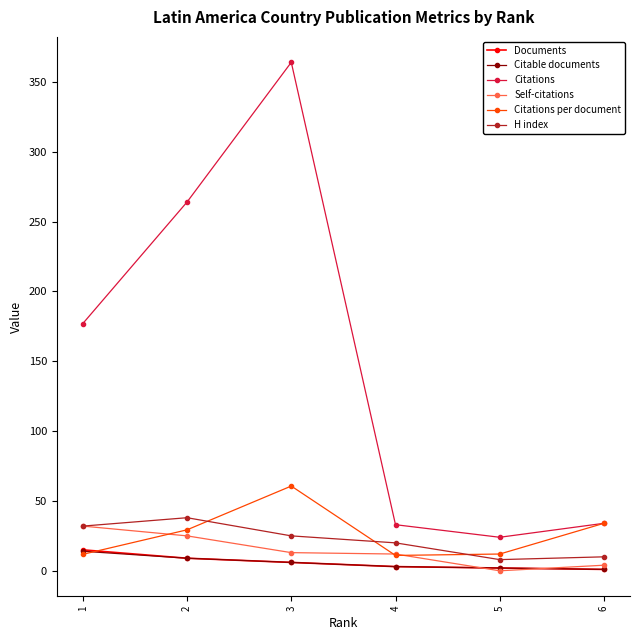

In Citations, how many points are higher than both neighbors (excluding endpoints)?

1